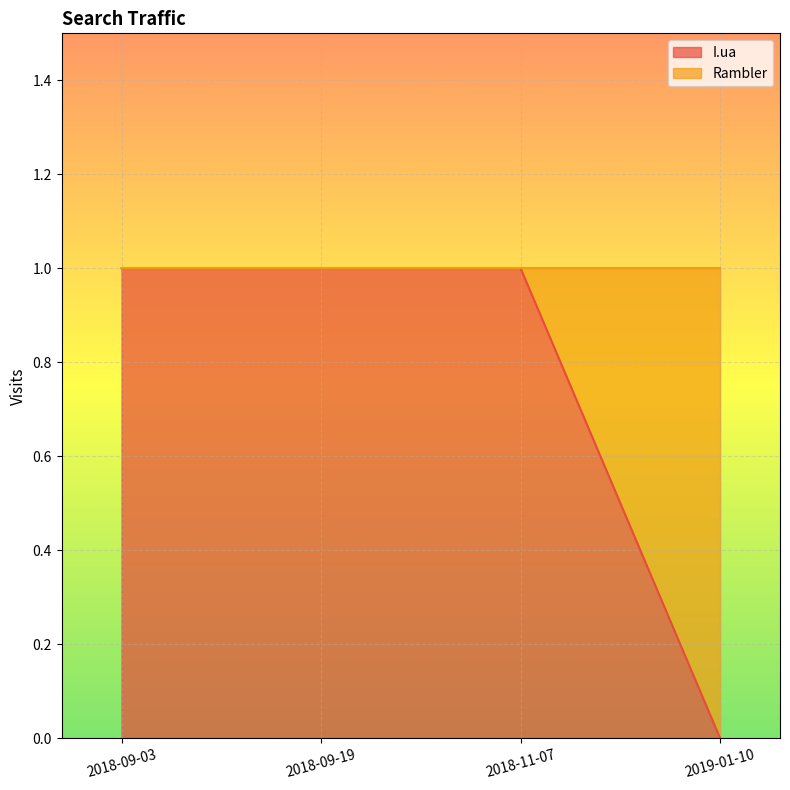

Which has a higher value, 2018-09-03 or 2019-01-10?

2018-09-03